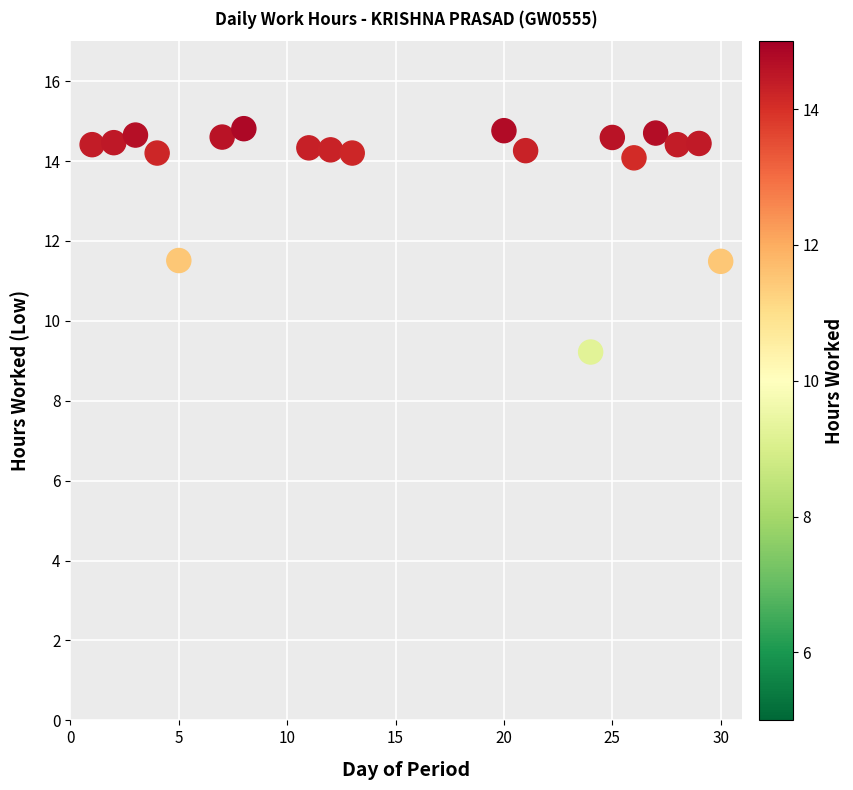

What is the range of Y values (max minus min)?

5.6